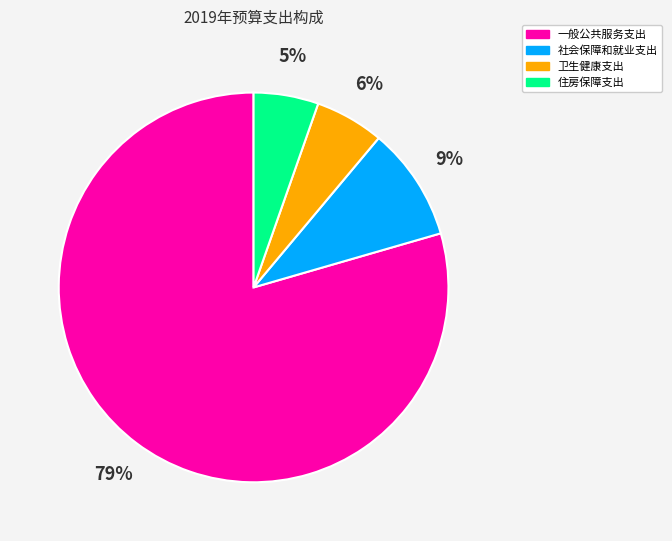

Between 一般公共服务支出 and 卫生健康支出, which is larger?

一般公共服务支出